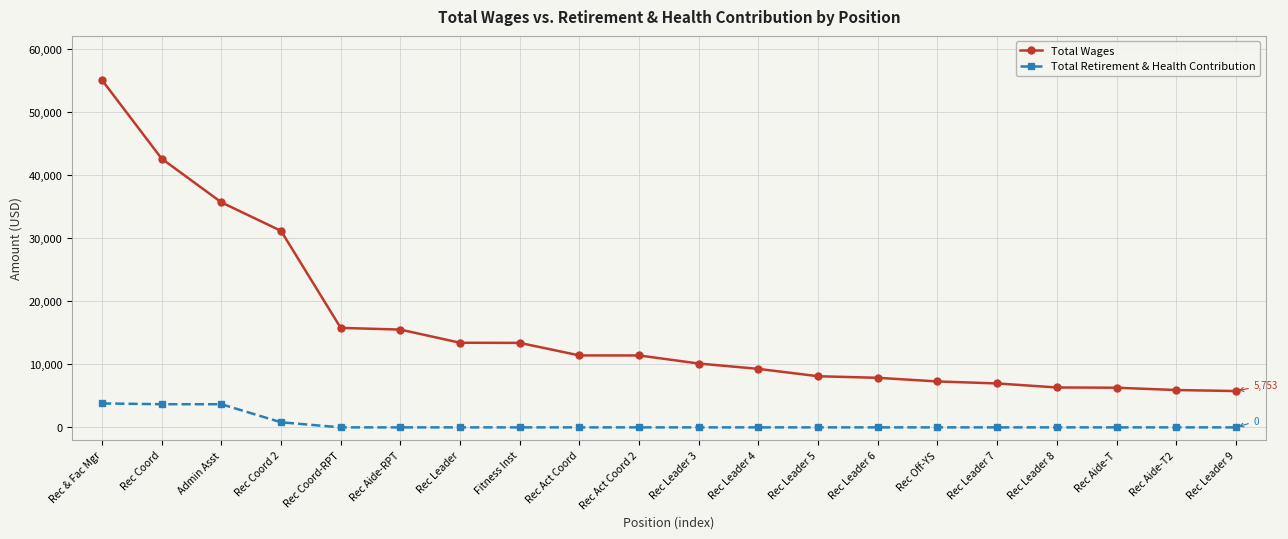

True or false: Total Wages and Total Retirement & Health Contribution cross at least once.

False